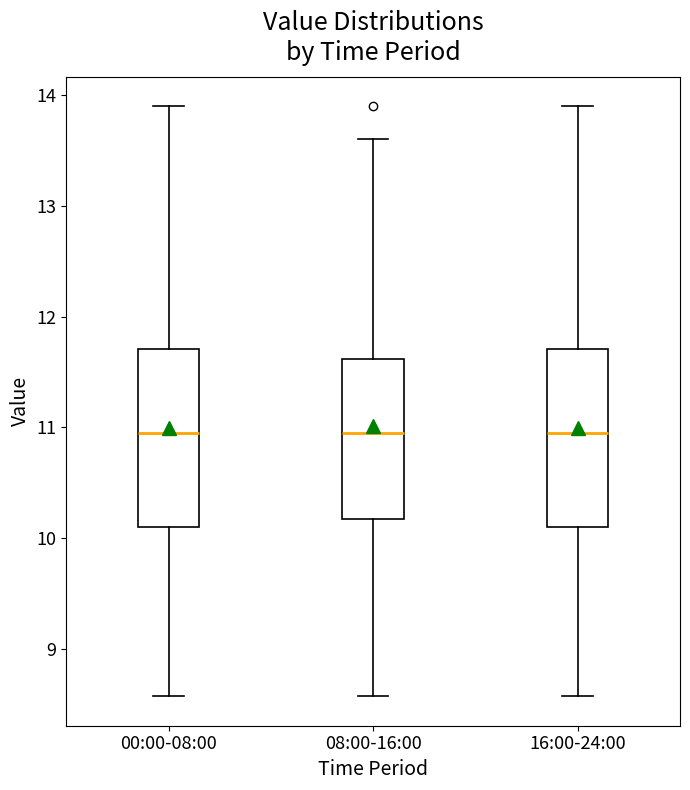

Reading left to right, read every box against the y-axis: the position of its median line, the range the box covers, and the ends of its whiskers. The values are not printed on the chart, so give them approximately, as read against the axis.

00:00-08:00: median 11.0, box 10.1 to 11.7, whiskers 8.6 to 13.9
08:00-16:00: median 11.0, box 10.2 to 11.6, whiskers 8.6 to 13.6
16:00-24:00: median 11.0, box 10.1 to 11.7, whiskers 8.6 to 13.9